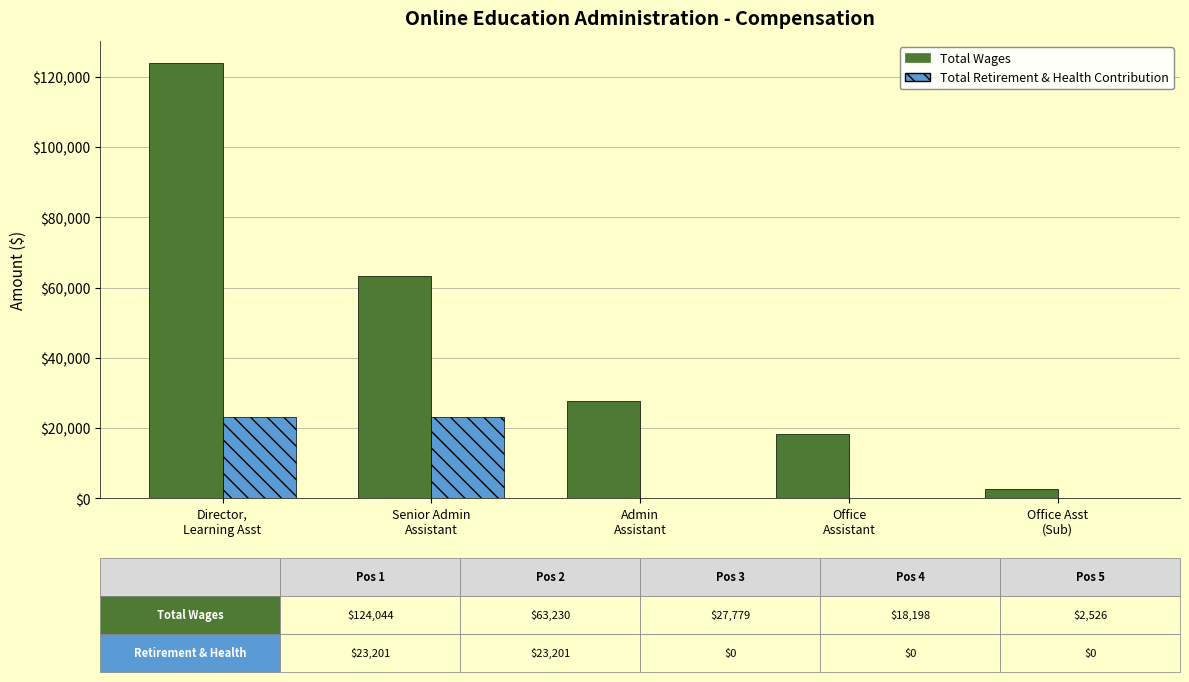

What is the sum of all Total Retirement & Health Contribution values?

46402